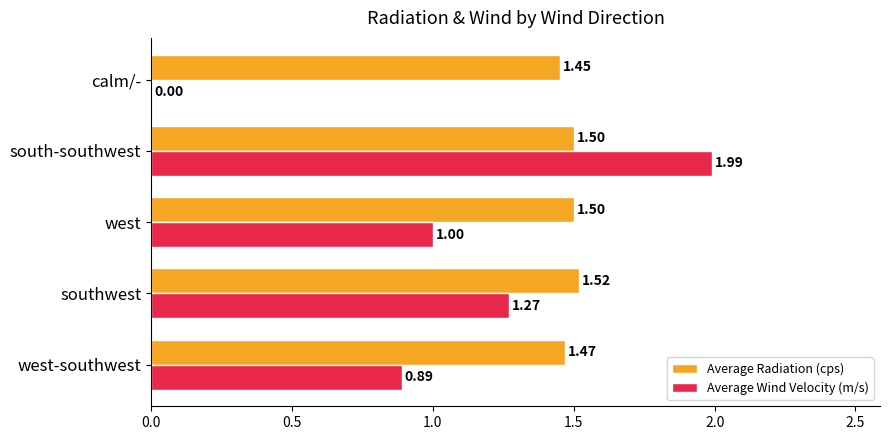

Between west-southwest and calm/-, which series saw the biggest shift?

Average Wind Velocity (m/s)